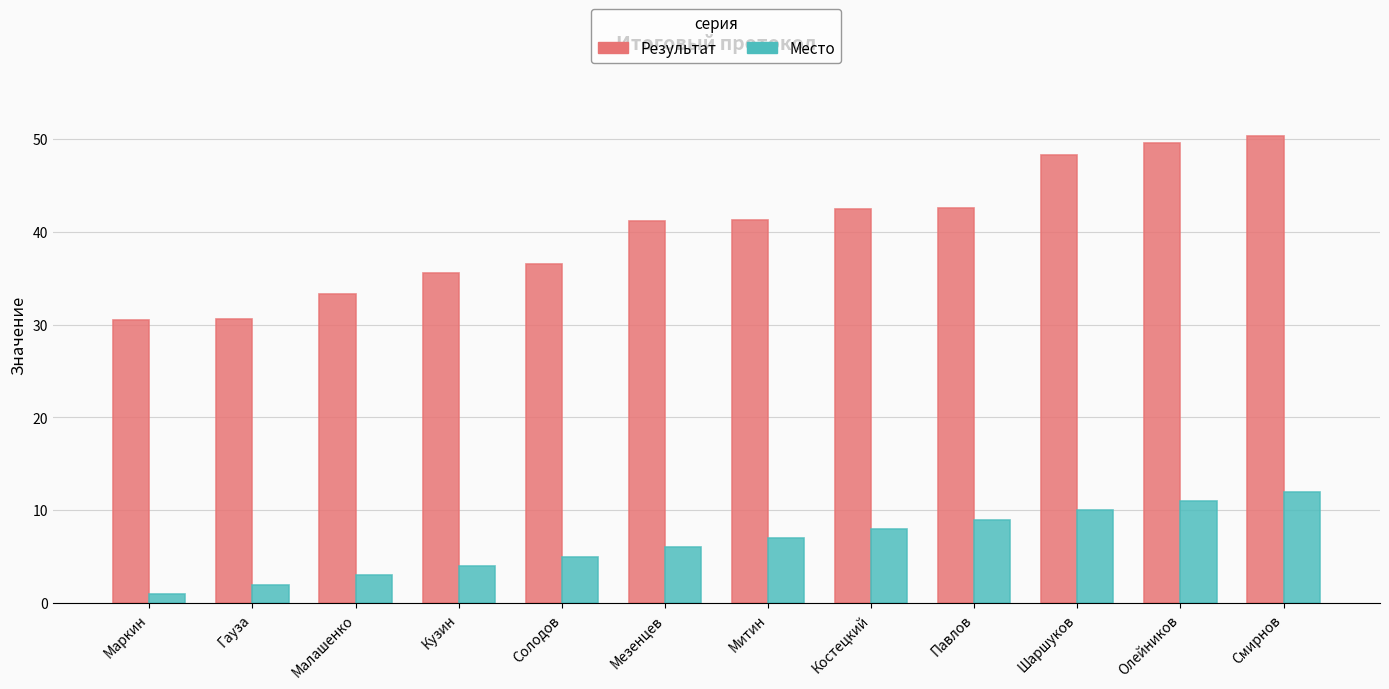

What is the difference between the Место values at Смирнов and Шаршуков?

2.0